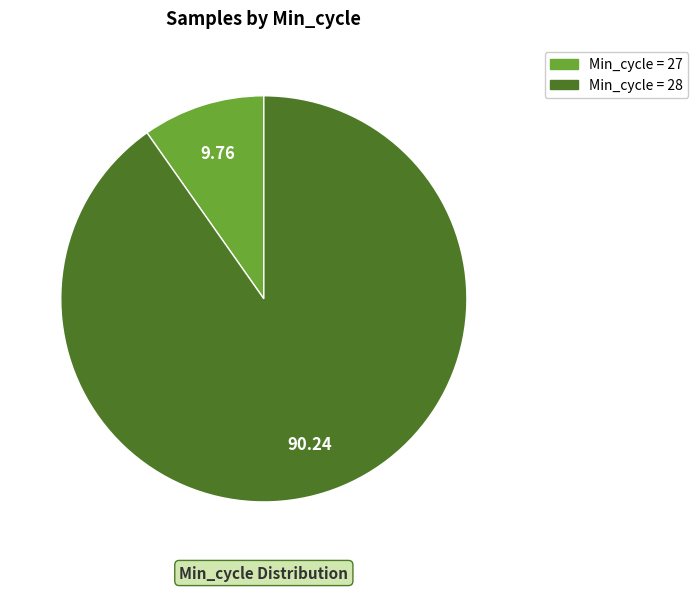

Does any single category account for the majority?

Yes